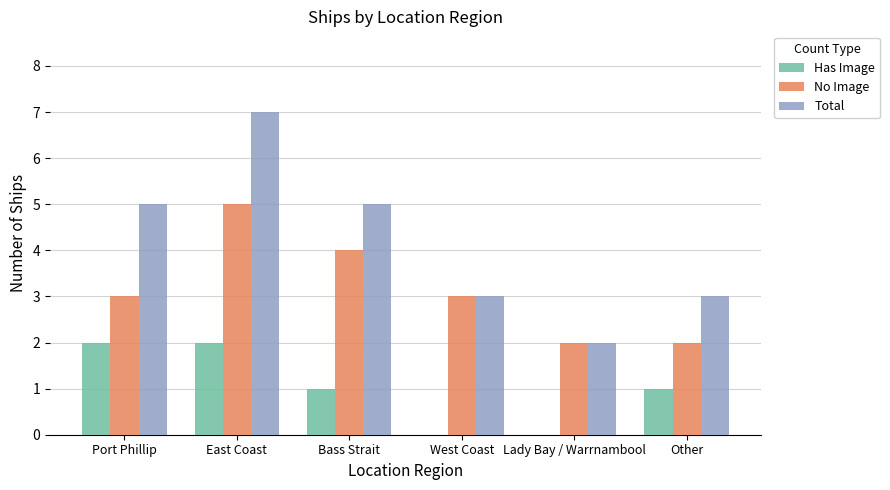

Which series has the widest spread of values?

Total